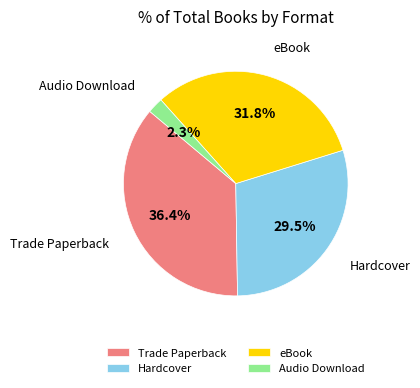

Is there any slice that represents more than half of the pie?

No